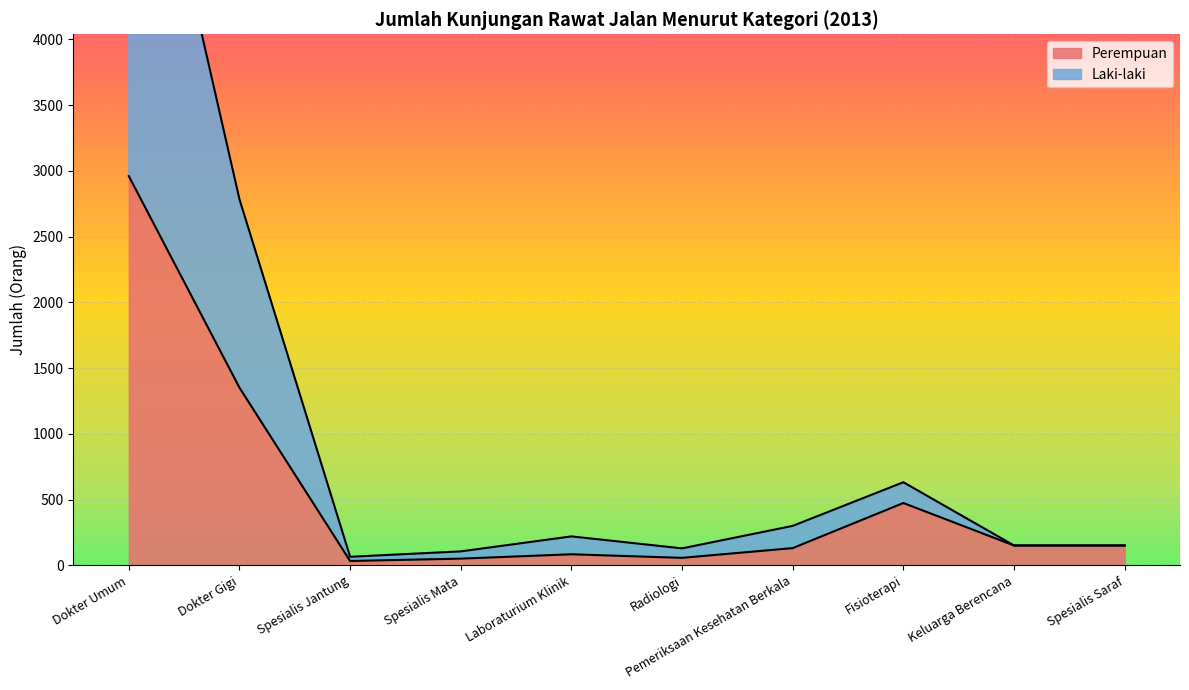

What is the maximum value for Perempuan?

2960